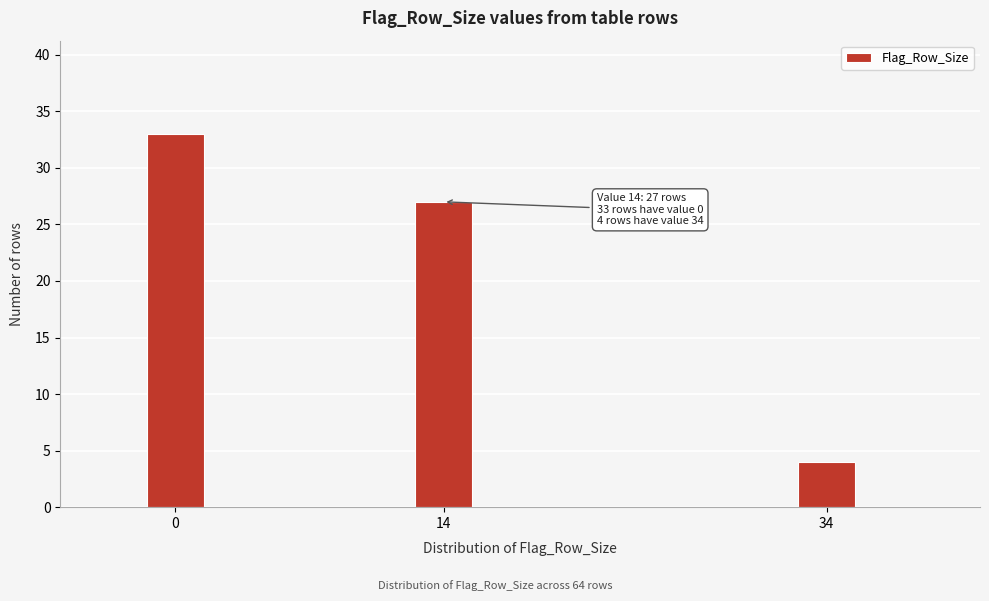

Reading left to right, list all the values displayed in this chart.

33	27	4